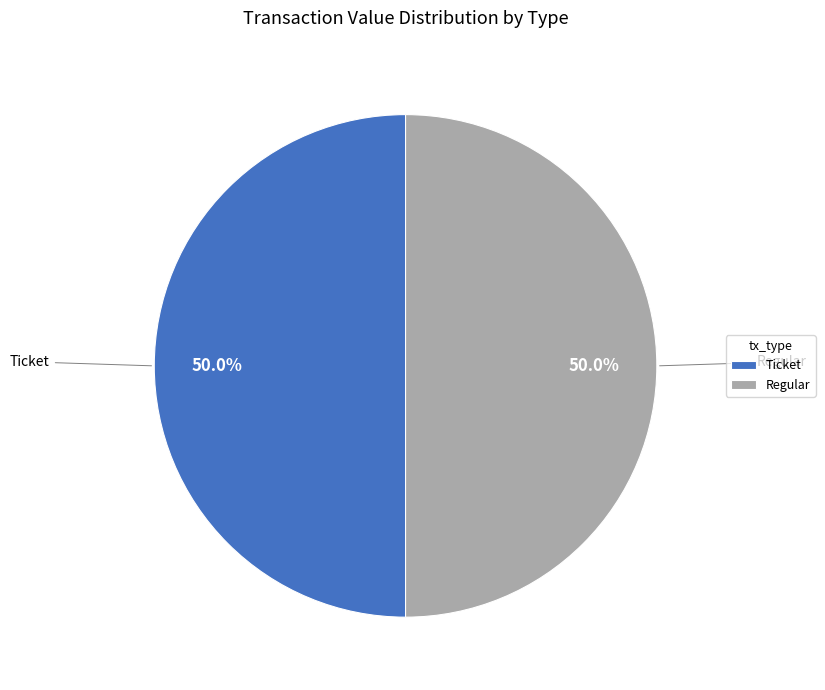

Is the sum of Ticket and Regular greater than half?

Yes